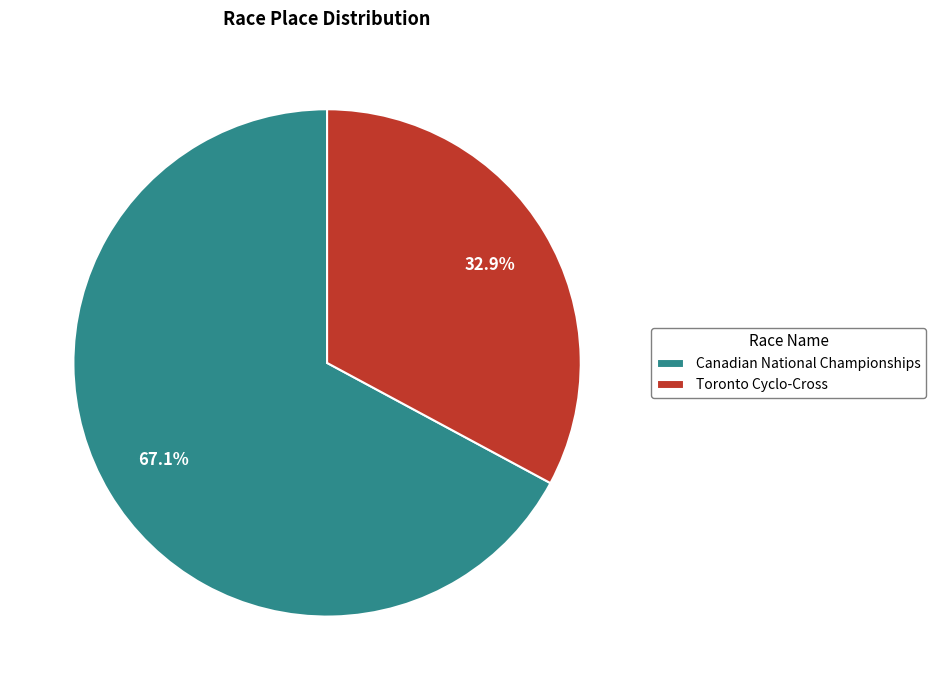

To the nearest percent, what is the difference between the largest and smallest slice percentages?

34%